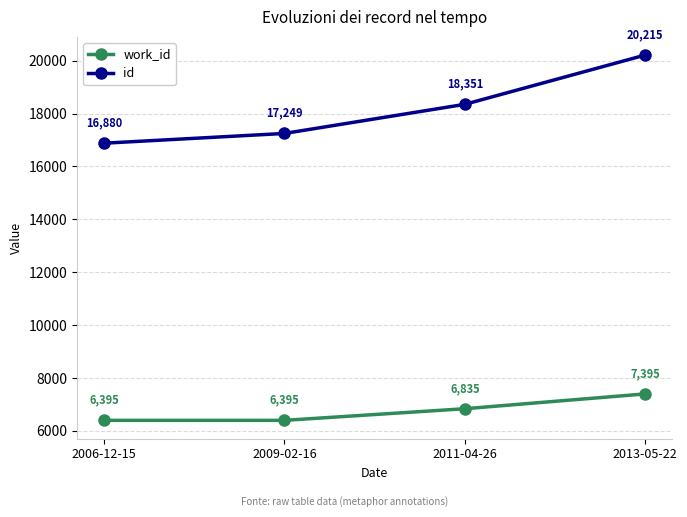

True or false: work_id and id intersect in this chart.

False